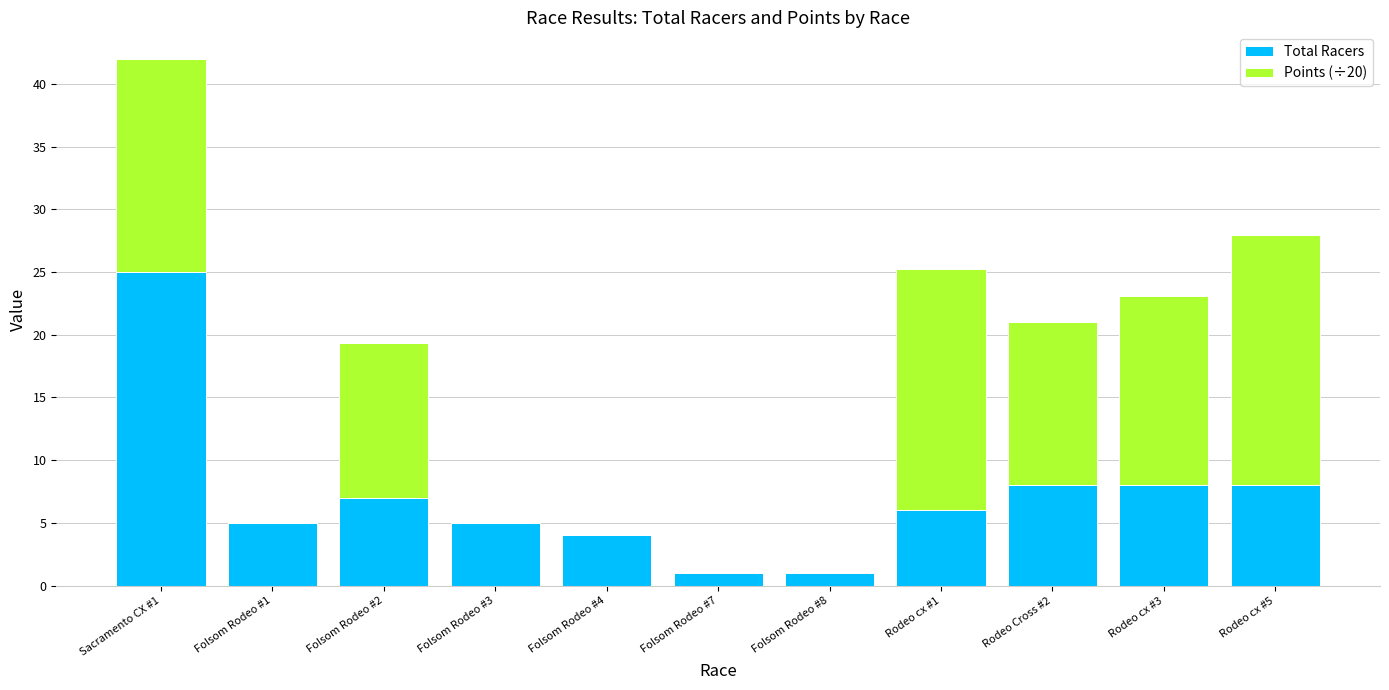

Reading left to right, transcribe the values for Total Racers.

Sacramento CX #1=25.0	Folsom Rodeo #1=5.0	Folsom Rodeo #2=7.0	Folsom Rodeo #3=5.0	Folsom Rodeo #4=4.0	Folsom Rodeo #7=1.0	Folsom Rodeo #8=1.0	Rodeo cx #1=6.0	Rodeo Cross #2=8.0	Rodeo cx #3=8.0	Rodeo cx #5=8.0